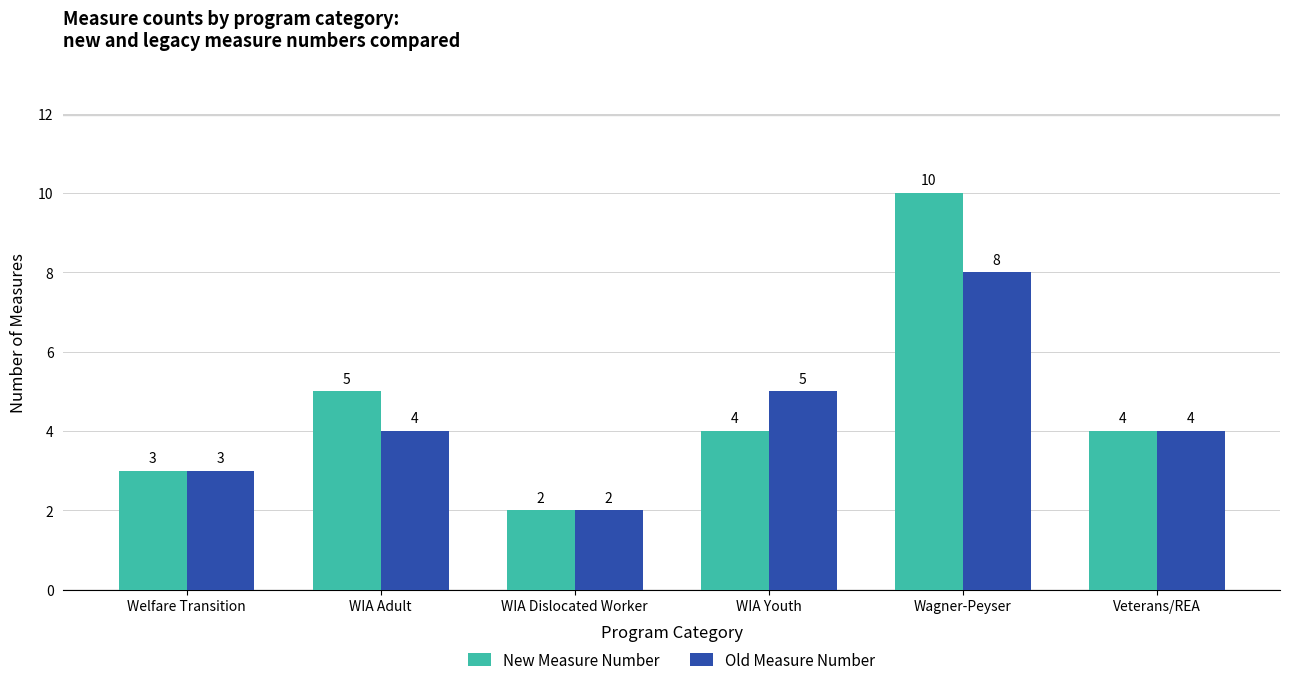

What are all the series names shown in the legend?

New Measure Number, Old Measure Number